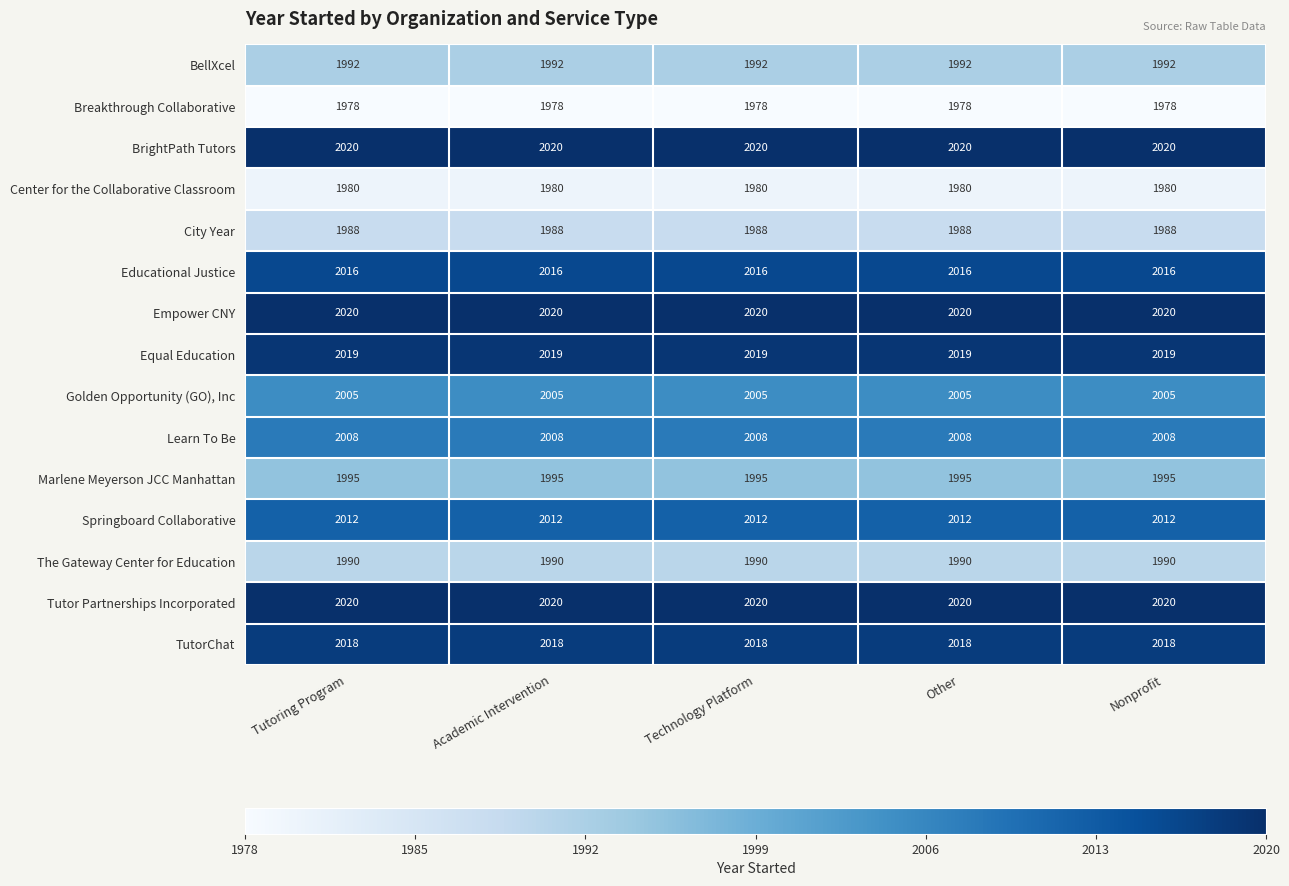

True or false: Learn To Be has a value of 2008 at Tutoring Program.

True